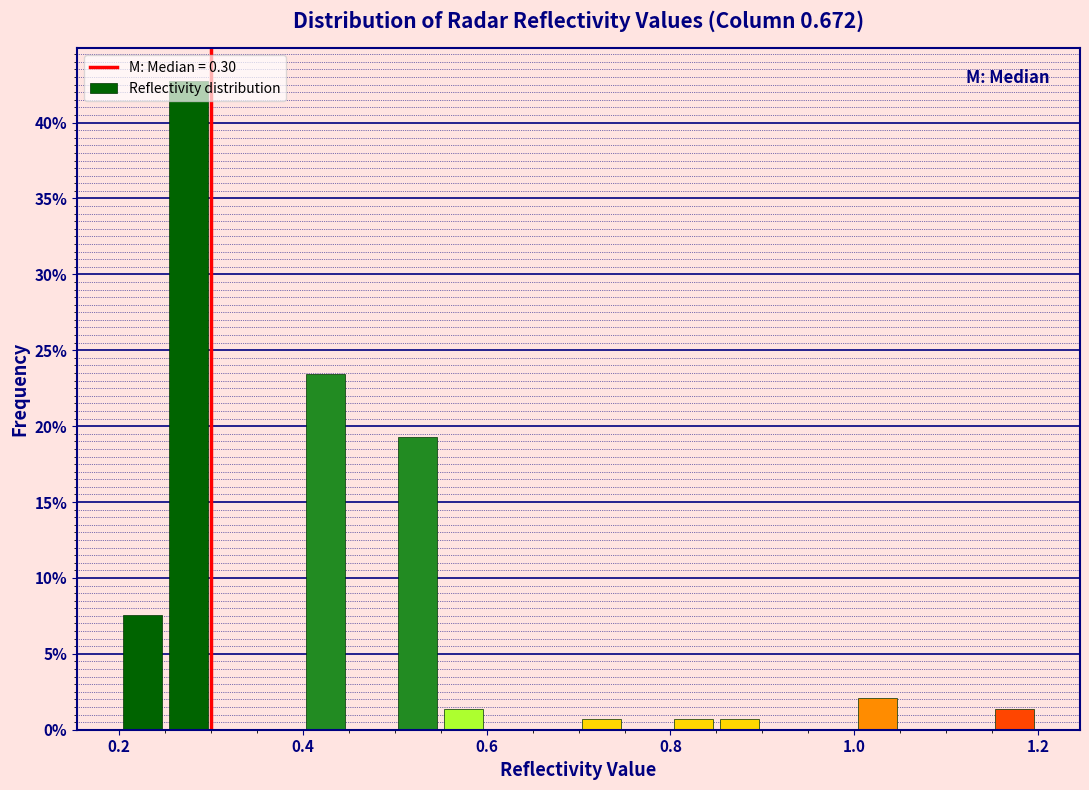

Read against the x-axis, roughly where is the centre of the tallest bar?

0.28